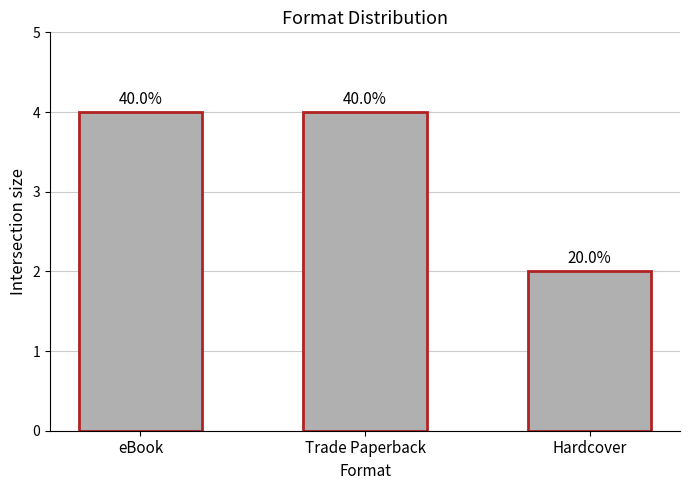

Between Hardcover and eBook, which is larger?

eBook